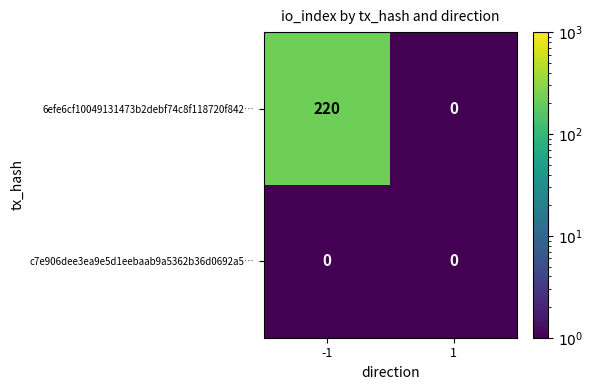

Is it true that c7e906dee3ea9e5d1eebaab9a5362b36d0692a5… equals 0 at -1?

True